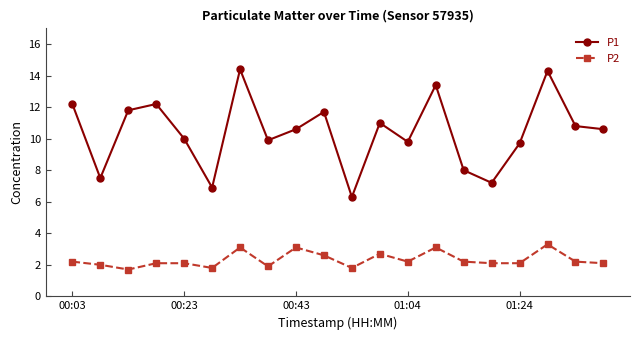

Is this an area chart (filled region under the line)?

No